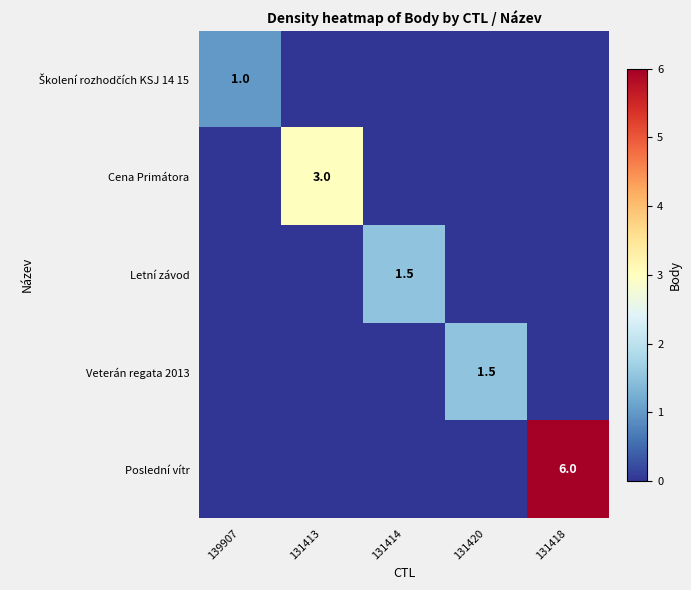

At which category is the sum across all series the highest?

131418